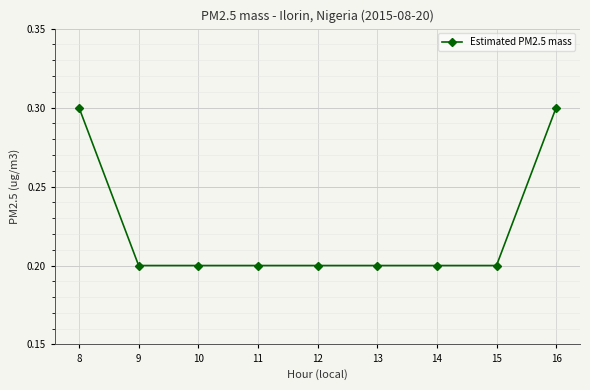

What is the value of the 1st point from the left?

0.3